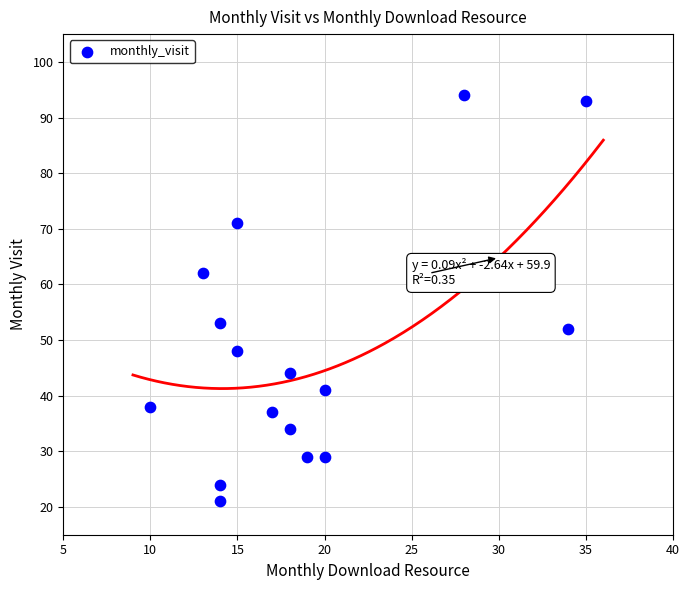

What is the range of X values (max minus min)?

25